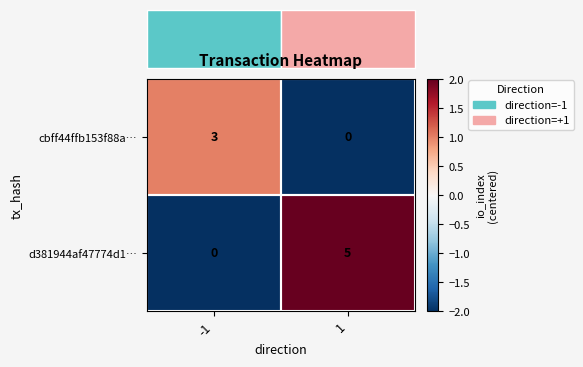

What is the smallest value displayed?

0